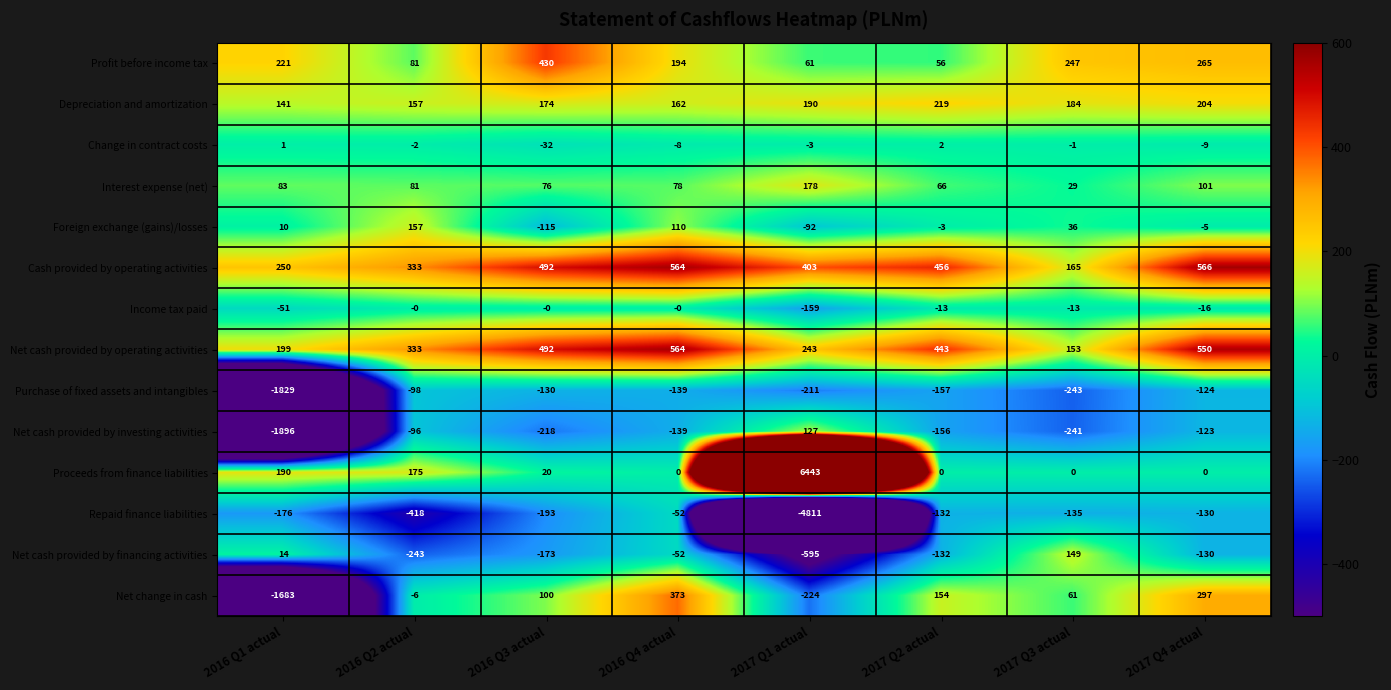

Between 2016 Q2 actual and 2017 Q2 actual, which series saw the biggest shift?

Repaid finance liabilities